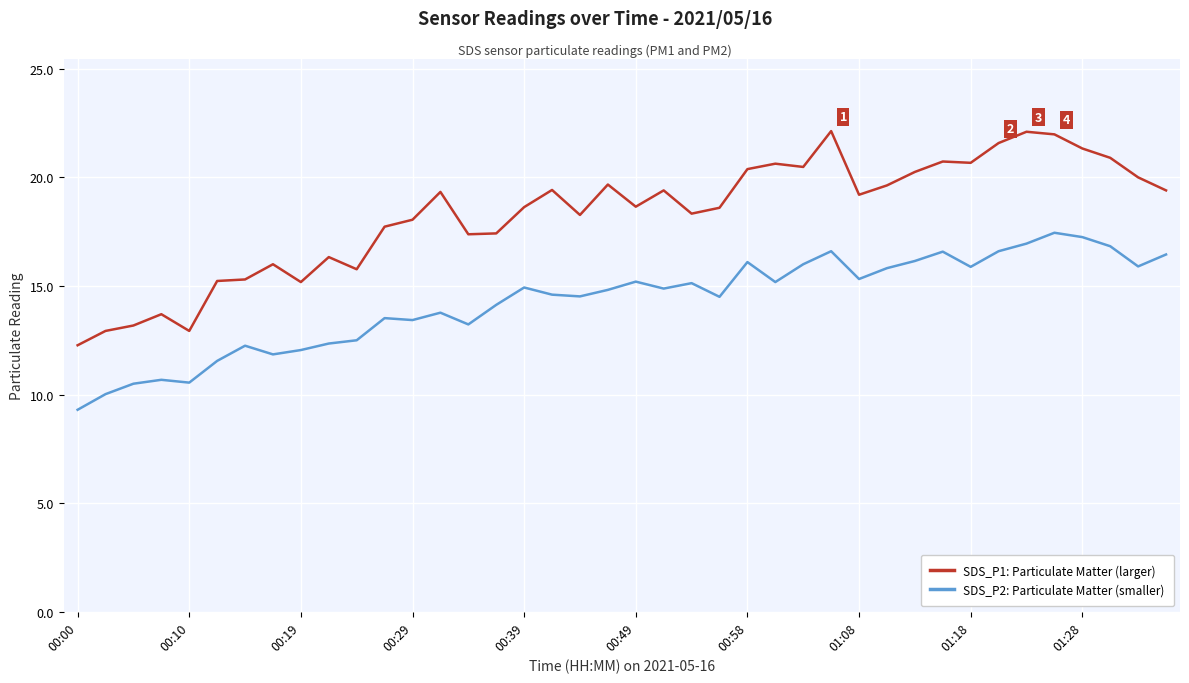

Which series has the largest total across all categories?

SDS_P1: Particulate Matter (larger)